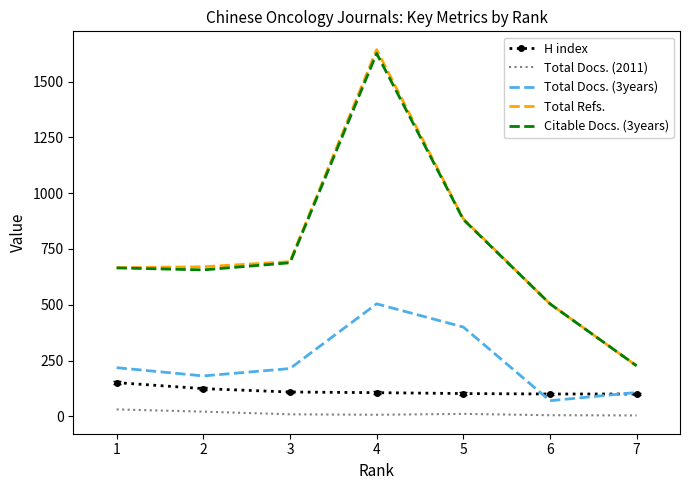

The Total Docs. (3years) series shows 400 at 5. True or false?

True